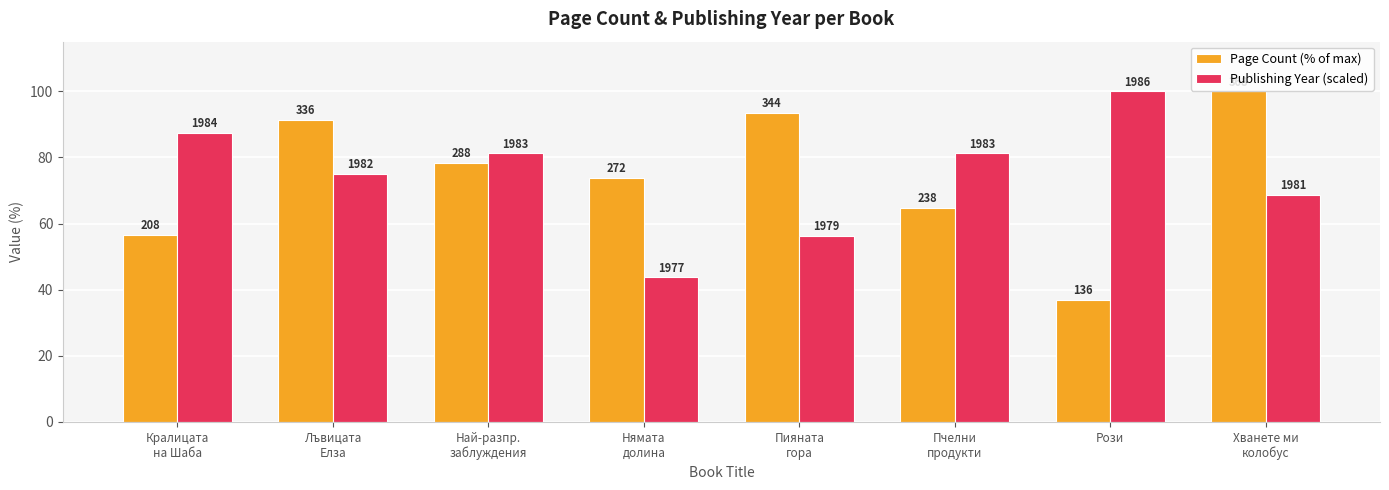

List the labels in order of Publishing Year (scaled) value, largest first.

Рози, Кралицата
на Шаба, Най-разпр.
заблуждения, Пчелни
продукти, Лъвицата
Елза, Хванете ми
колобус, Пияната
гора, Нямата
долина